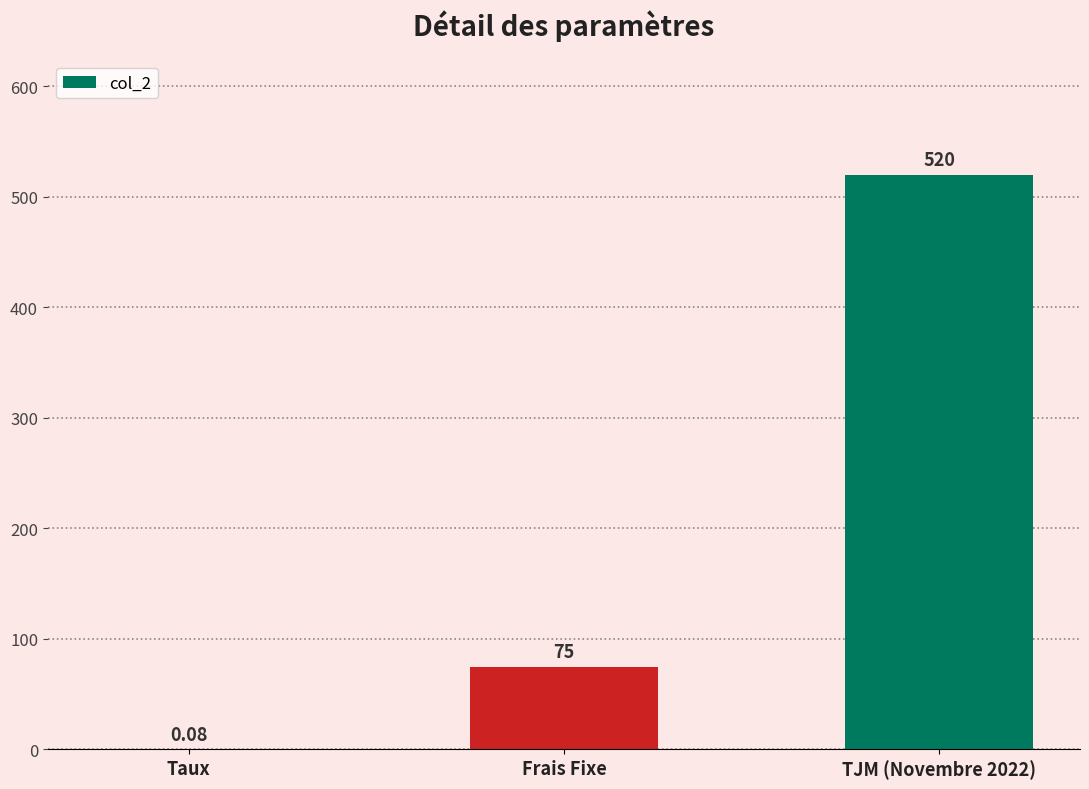

Between TJM (Novembre 2022) and Frais Fixe, which is larger?

TJM (Novembre 2022)